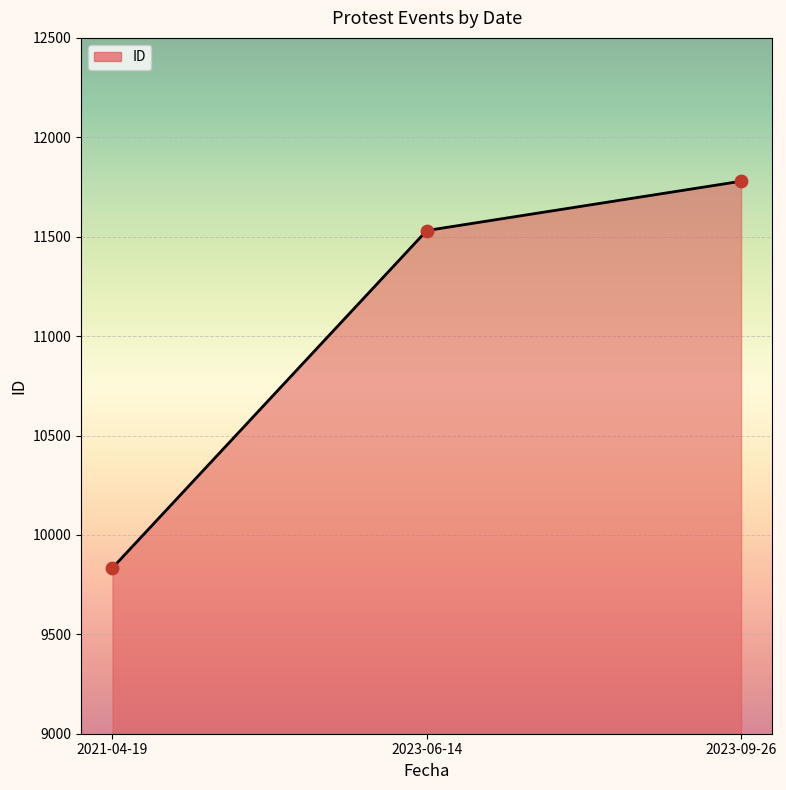

Approximately how many times larger is the value at 2023-06-14 compared to 2021-04-19?

1.2